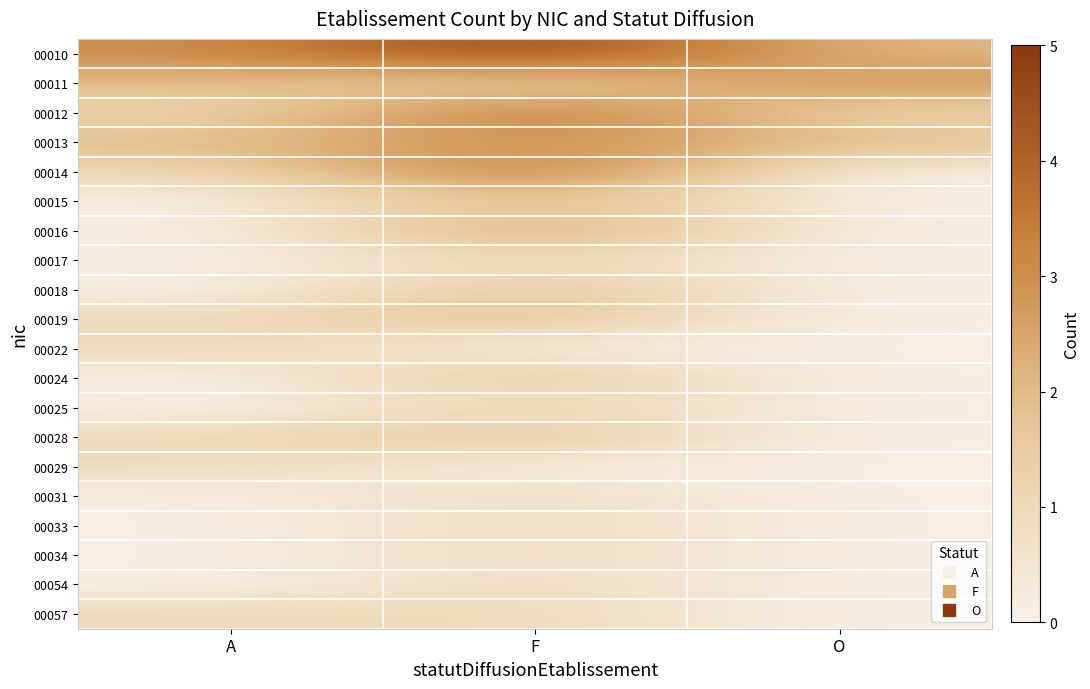

Which series has the largest range (max minus min)?

00014